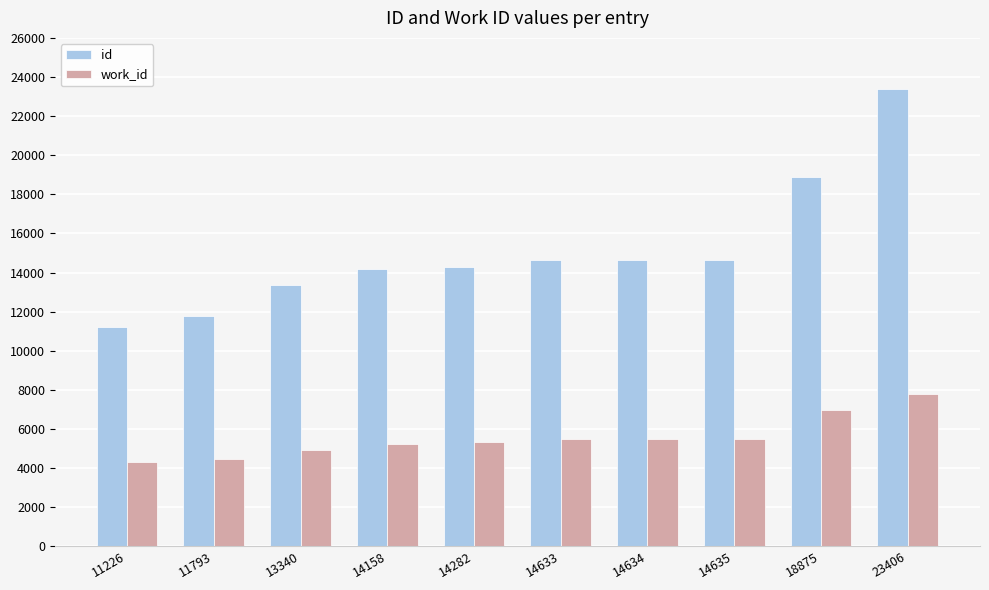

What is the value of the work_id bar at the 7th from the left?

5473